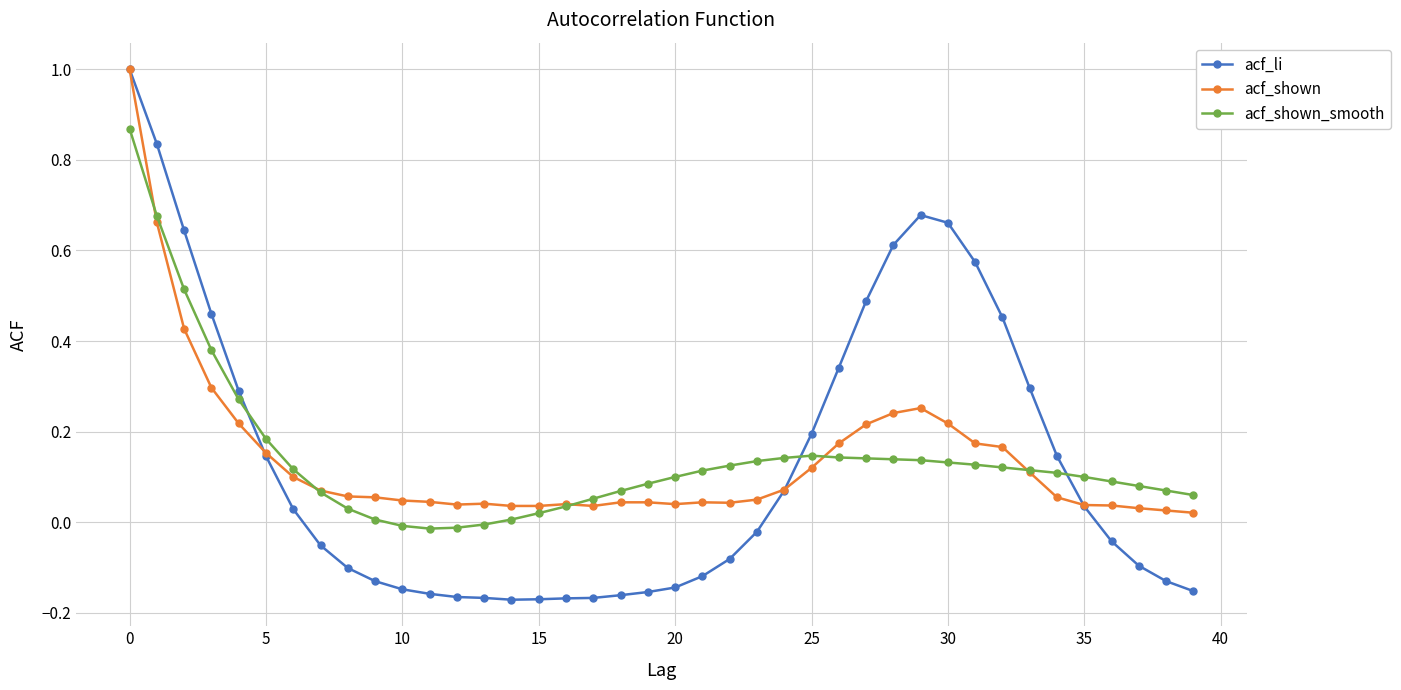

What is the greatest value displayed?

1.0